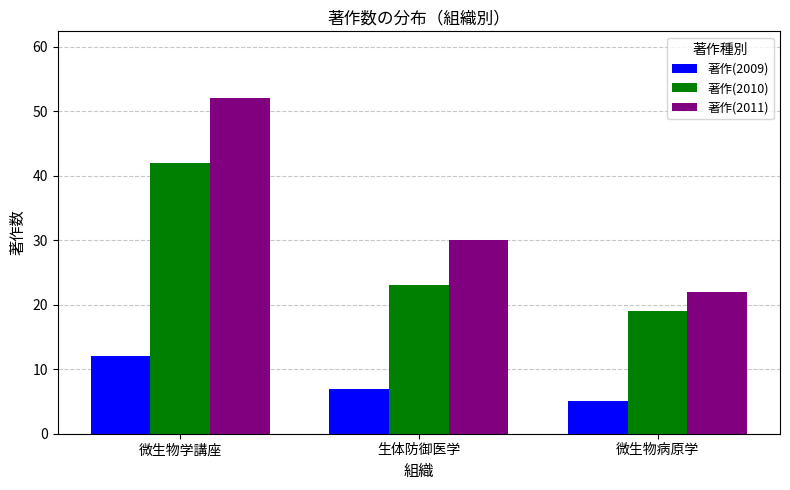

Which series has the largest range (max minus min)?

著作(2011)